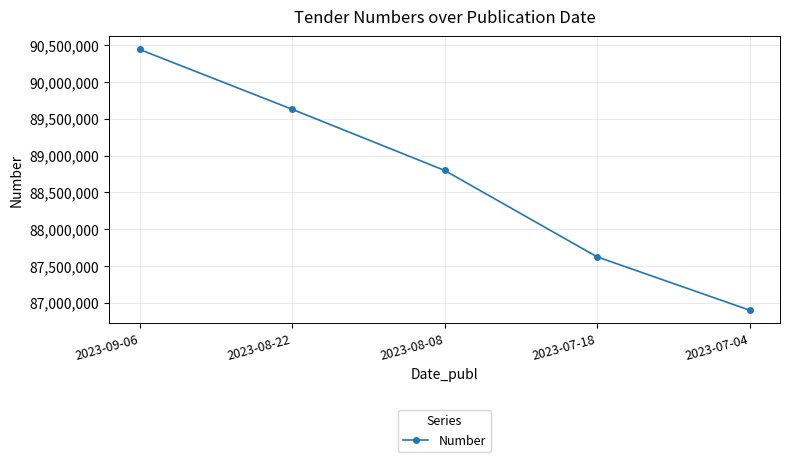

The value at 2023-09-06 is 120206034. True or false?

False